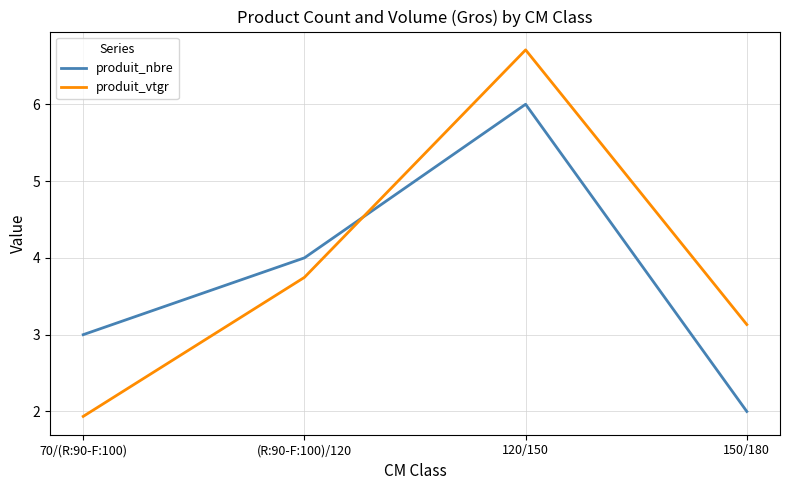

Between 70/(R:90-F:100) and (R:90-F:100)/120, which series saw the biggest shift?

produit_vtgr